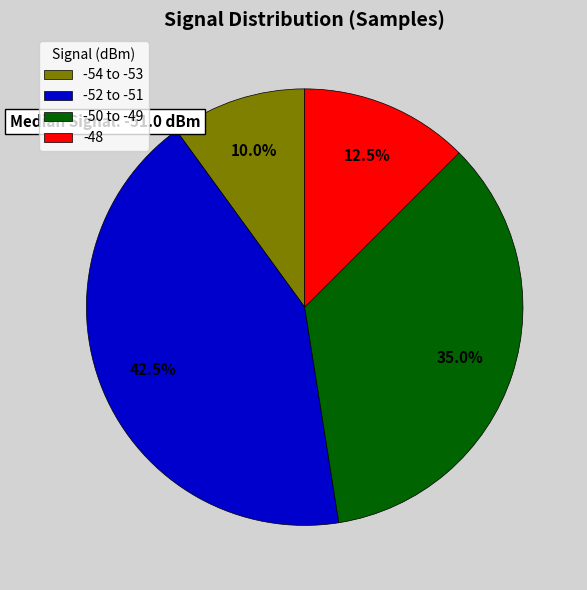

How much of the chart is everything except -48?

87.5%